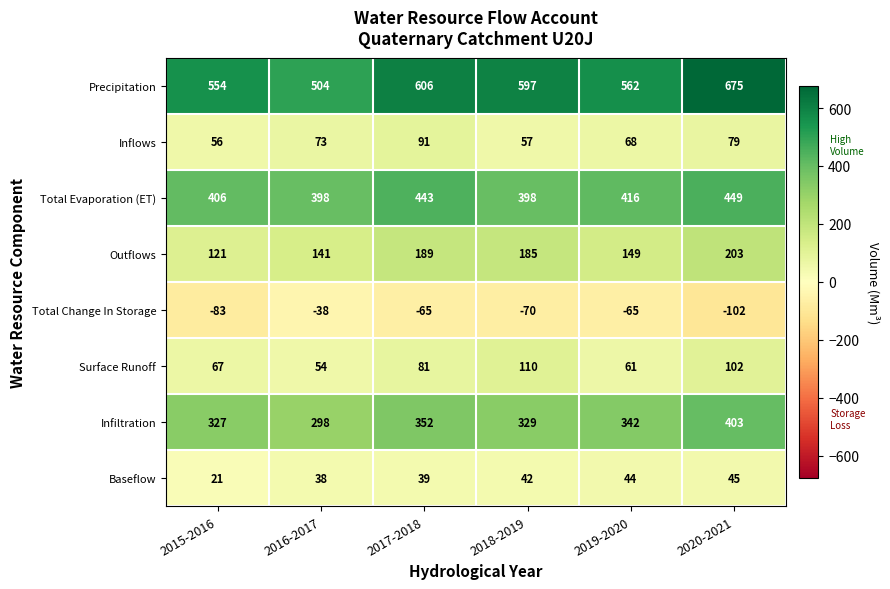

What is the average value of the Total Evaporation (ET) series?

418